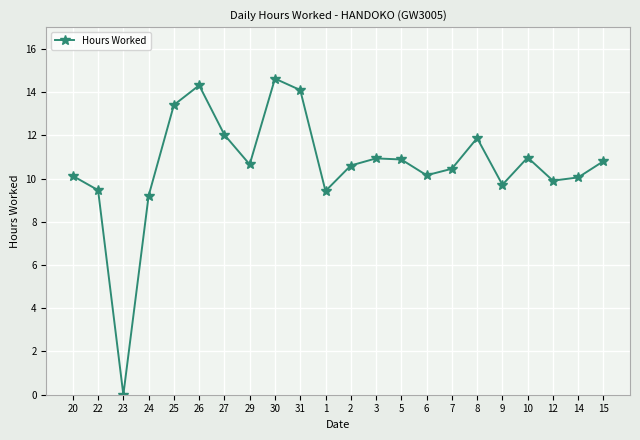

At which category does the data reach its first local valley?

23